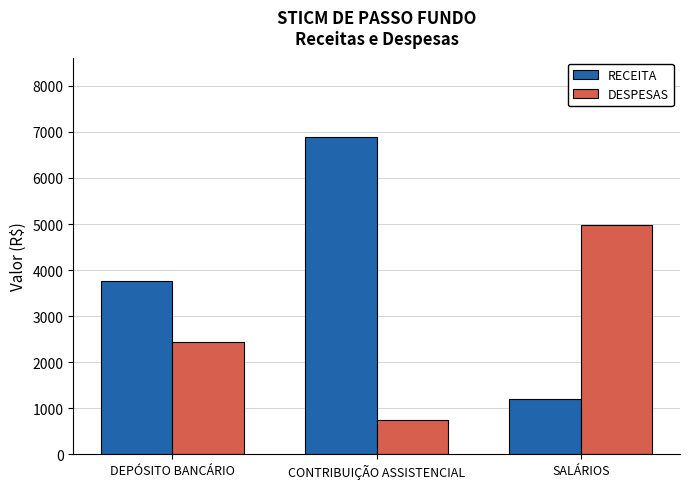

How many bars are there in total?

6